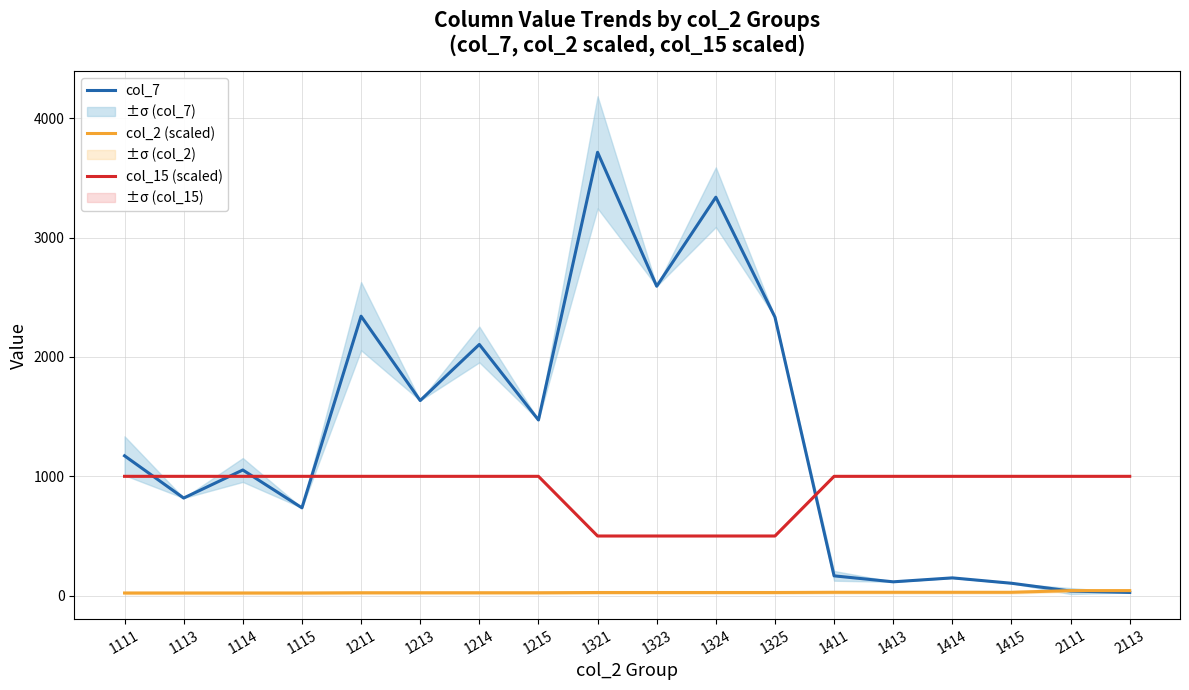

Reading left to right, what are all the values shown in this chart?

col_7: 1111=1172.0	1113=818.0	1114=1053.0	1115=736.0	1211=2342.0	1213=1635.0	1214=2105.0	1215=1472.0	1321=3715.3	1323=2593.0	1324=3339.0	1325=2334.0	1411=166.0	1413=116.0	1414=149.0	1415=104.0	2111=38.5	2113=27.0
col_2 (scaled): 1111=22.2	1113=22.3	1114=22.3	1115=22.3	1211=24.2	1213=24.3	1214=24.3	1215=24.3	1321=26.4	1323=26.5	1324=26.5	1325=26.5	1411=28.2	1413=28.3	1414=28.3	1415=28.3	2111=42.2	2113=42.3
col_15 (scaled): 1111=1000.0	1113=1000.0	1114=1000.0	1115=1000.0	1211=1000.0	1213=1000.0	1214=1000.0	1215=1000.0	1321=500.0	1323=500.0	1324=500.0	1325=500.0	1411=1000.0	1413=1000.0	1414=1000.0	1415=1000.0	2111=1000.0	2113=1000.0